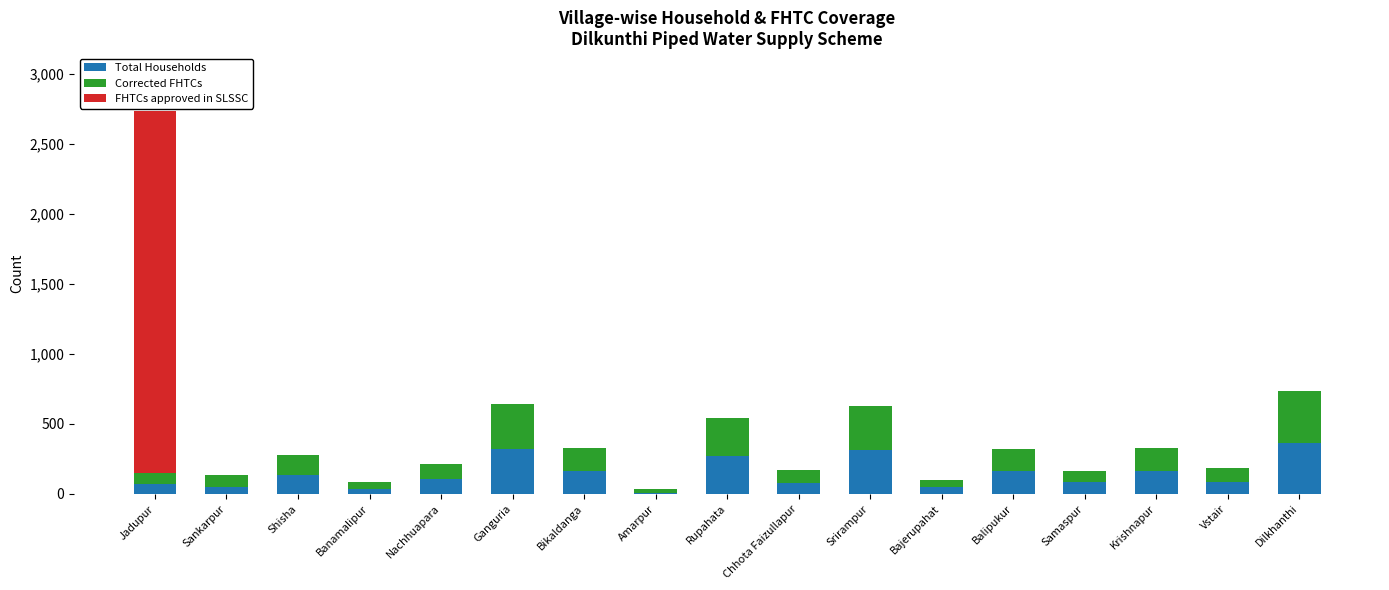

What is the highest value of the Total Households series?

363